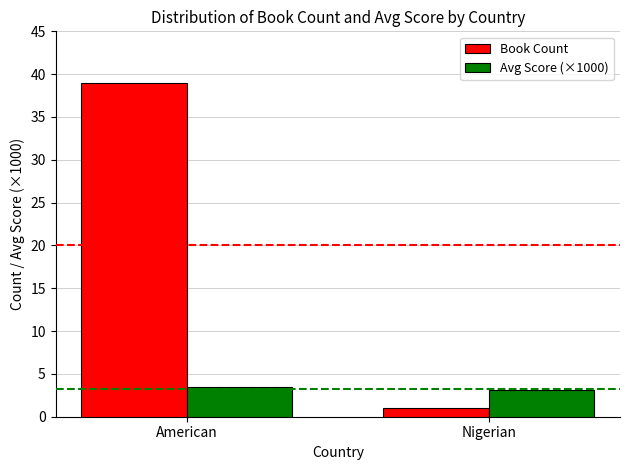

Rank the series at American from lowest to highest value.

Avg Score (×1000), Book Count